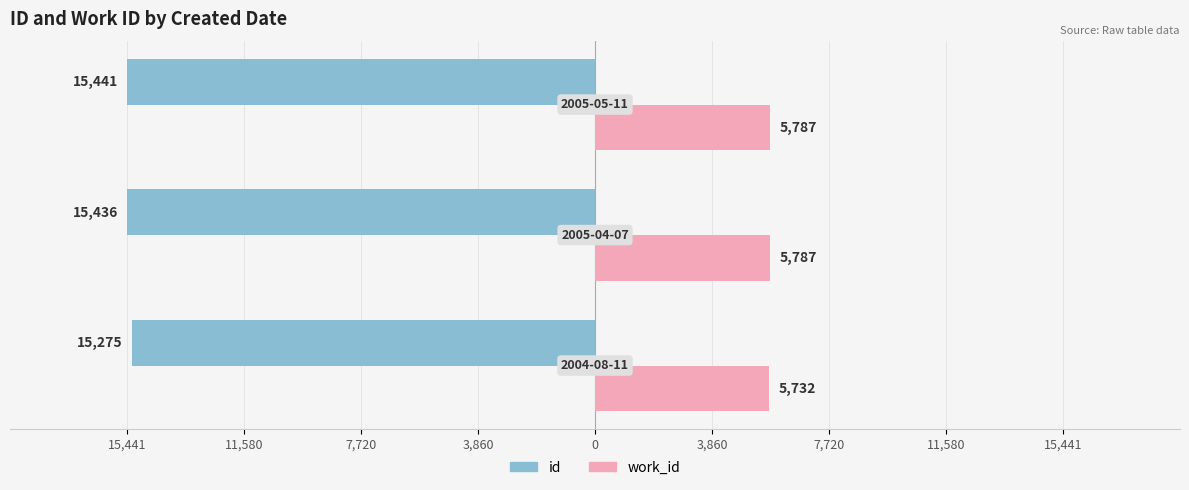

How many data points in id are less than -15436?

1